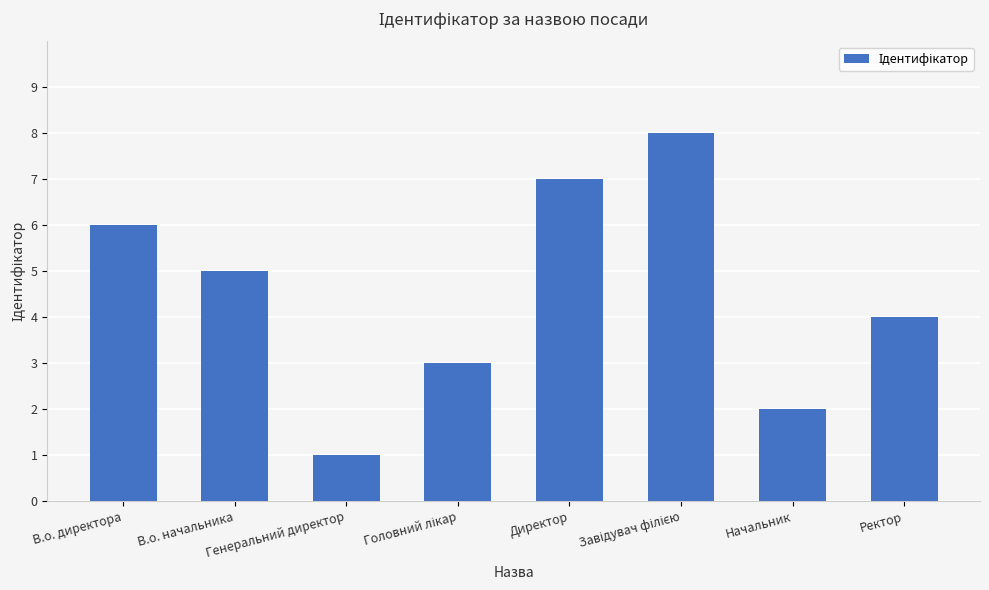

What is the approximate value at Ректор?

4